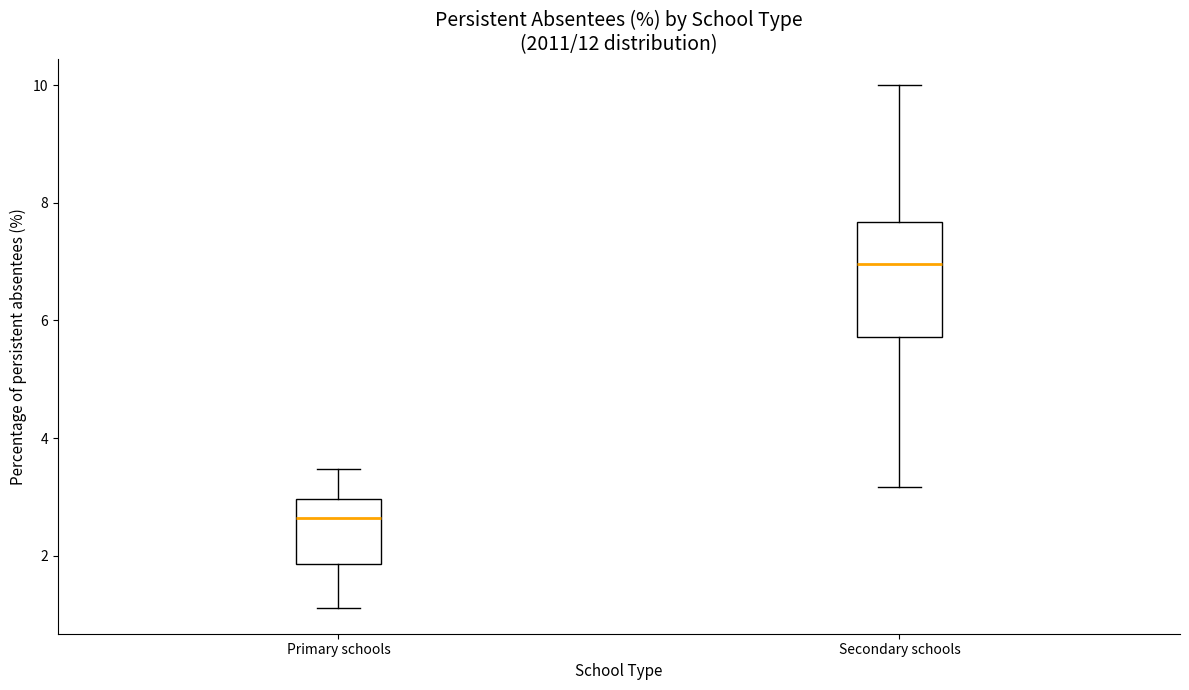

Where does the upper whisker of the box for Primary schools end on the y-axis? The values are not printed on the chart, so give them approximately, as read against the axis.

3.4